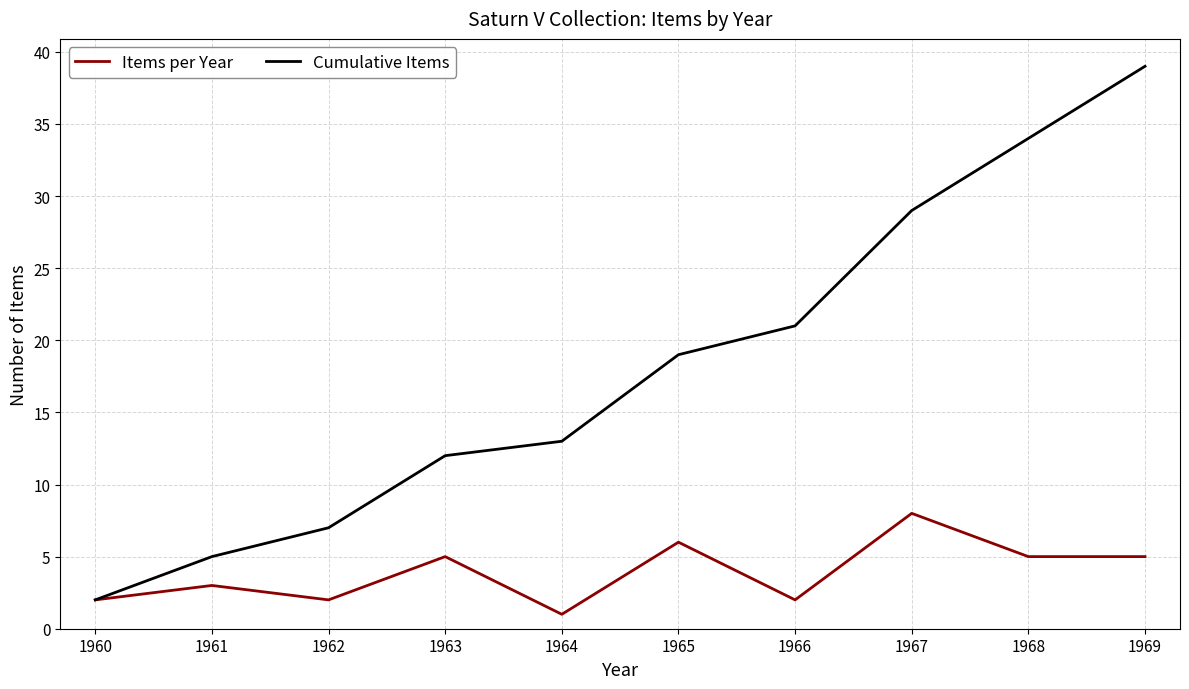

Which series has the widest spread of values?

Cumulative Items